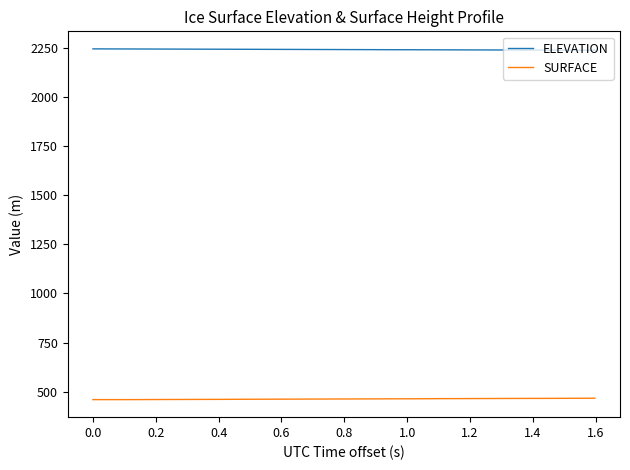

Which series has the largest total across all categories?

ELEVATION